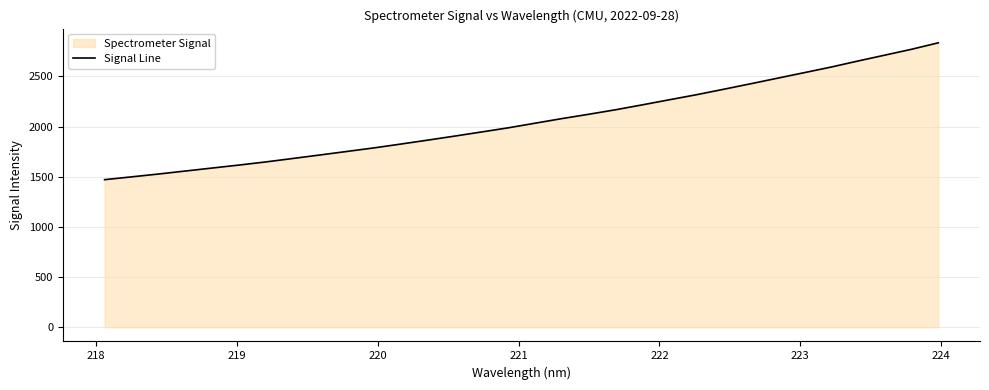

What is the minimum value shown in the chart?

1470.8